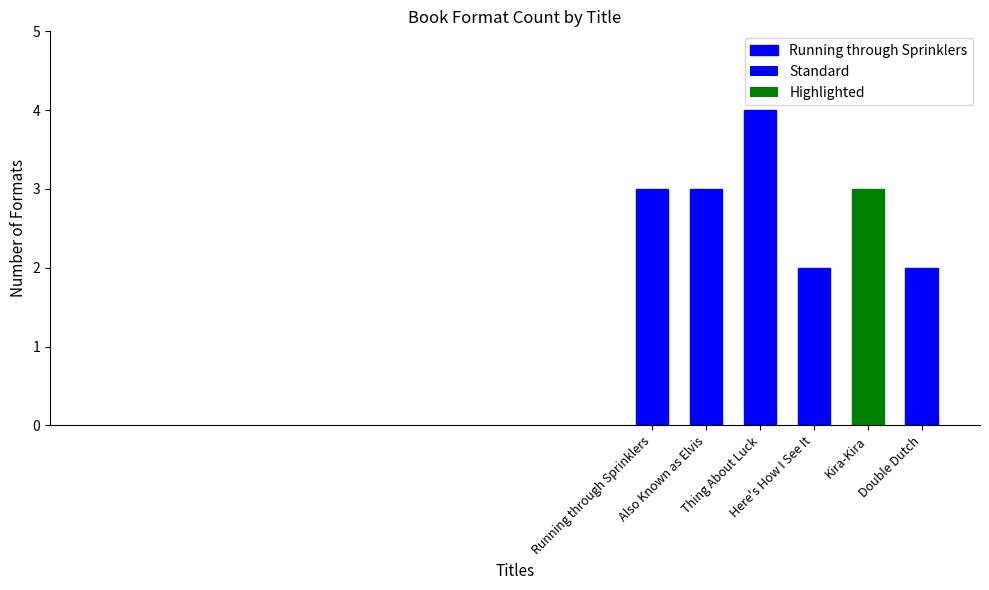

At which category does the chart reach its minimum across all series?

Here's How I See It